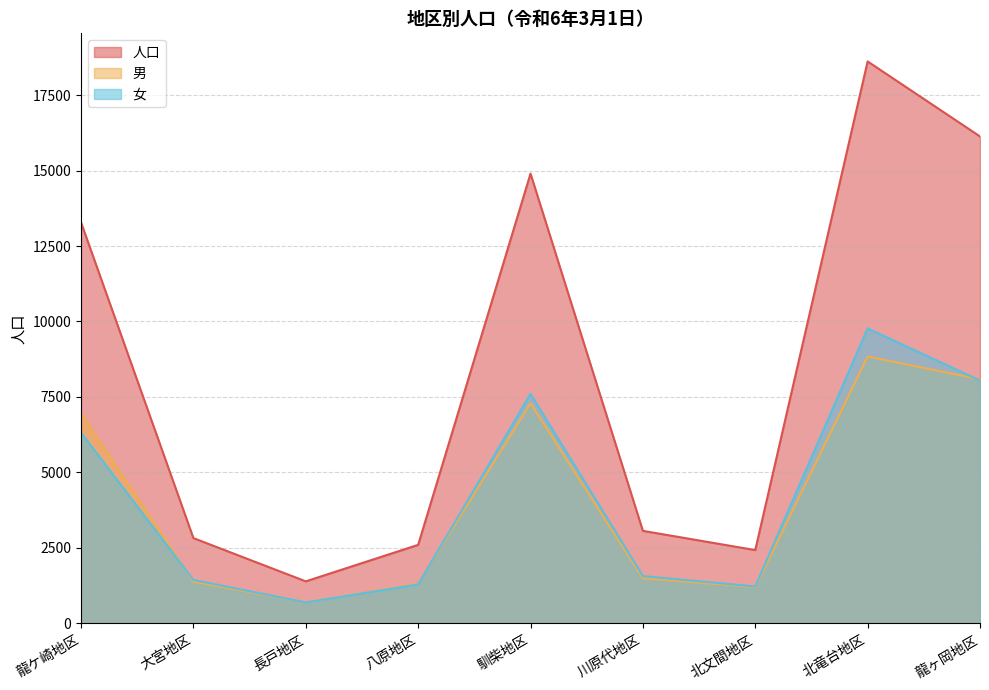

How many lines are shown in the chart?

3